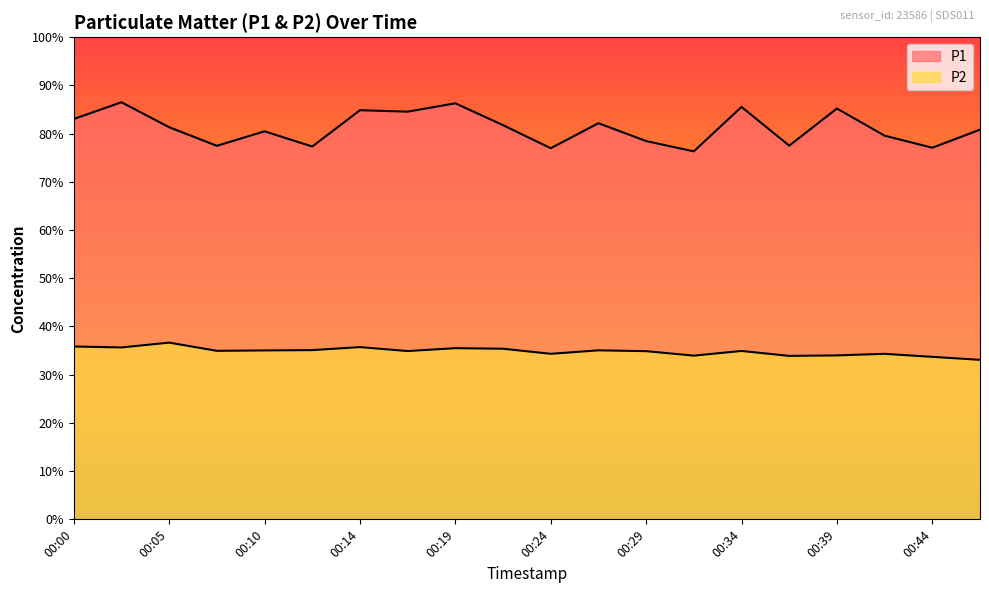

What is the spread (max minus min) of values at 00:02?

50.9